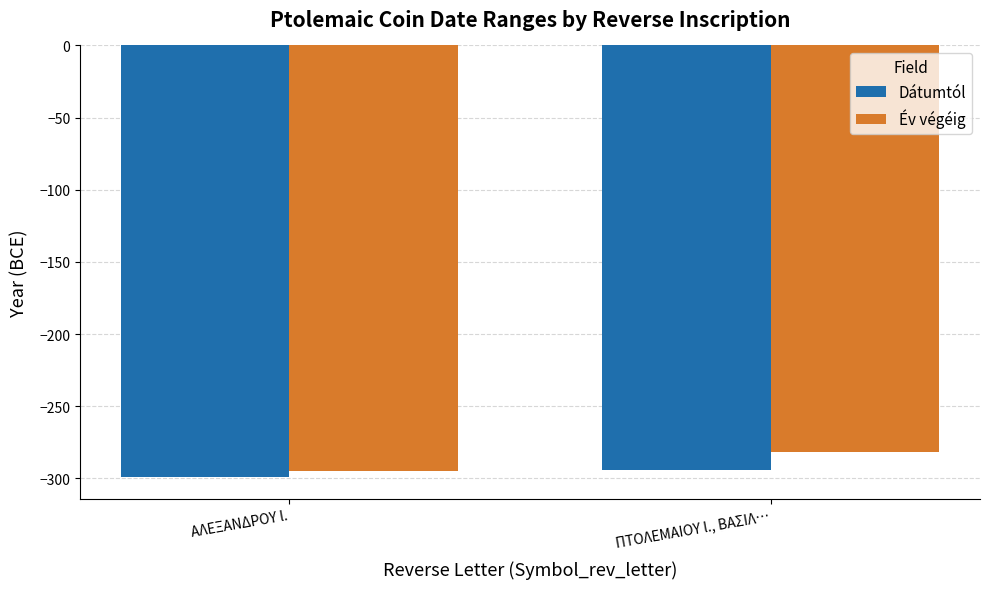

What is the sum of the Dátumtól values at ΠΤΟΛΕΜΑΙΟY l., ΒΑΣΙΛ… and AΛΕΞΑΝΔΡΟY l.?

-593